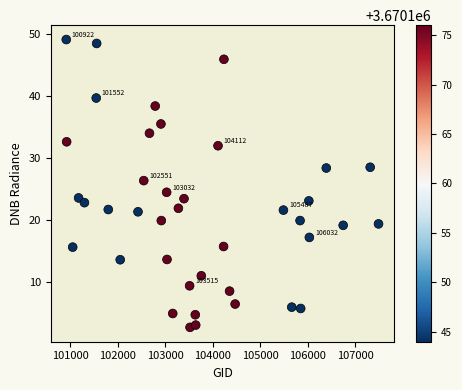

What is the range of X values (max minus min)?

6564.0